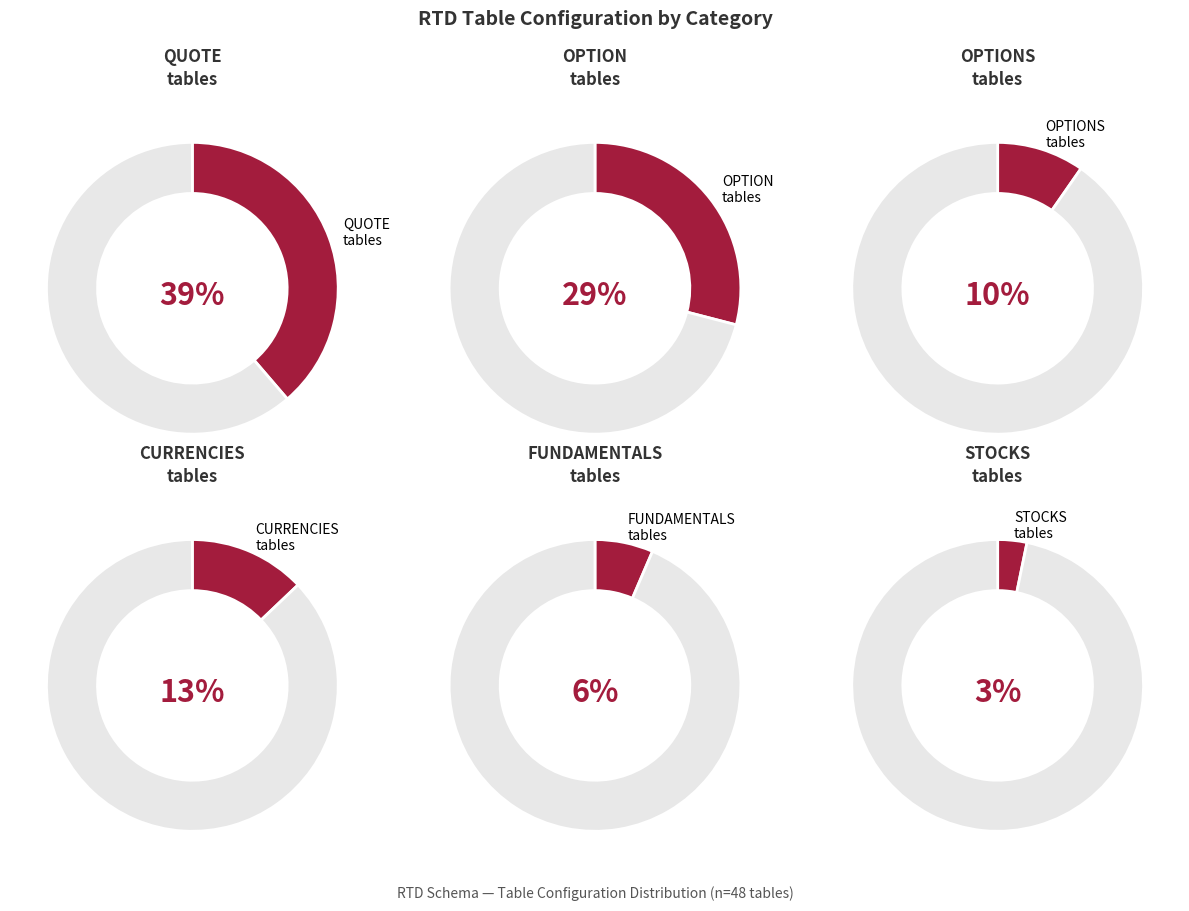

To the nearest percent, what is the average slice percentage?

17%